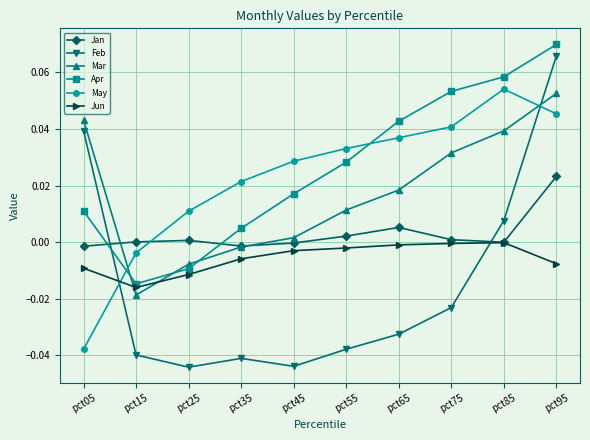

Which category has the highest value in the Mar series?

pct95